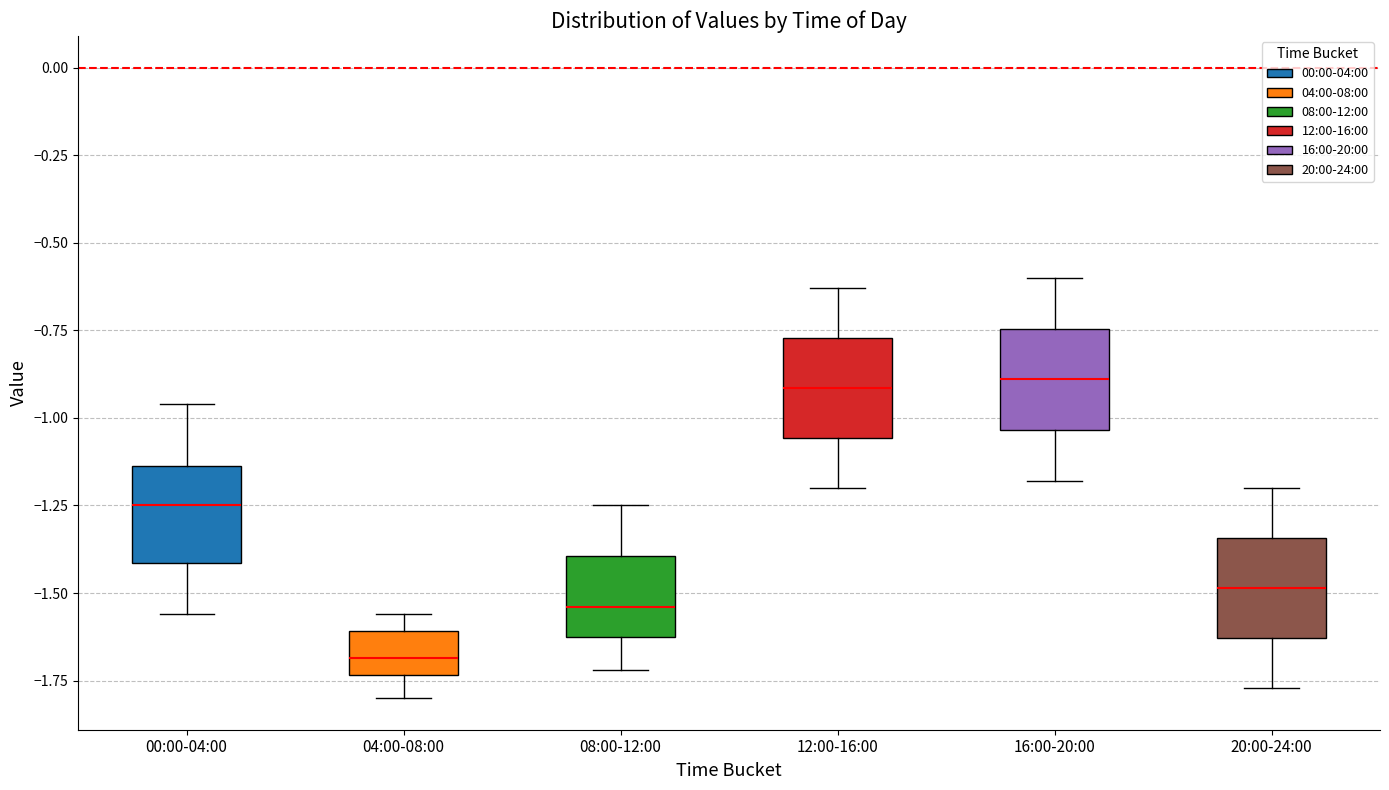

Which box's median line is the lowest?

04:00-08:00